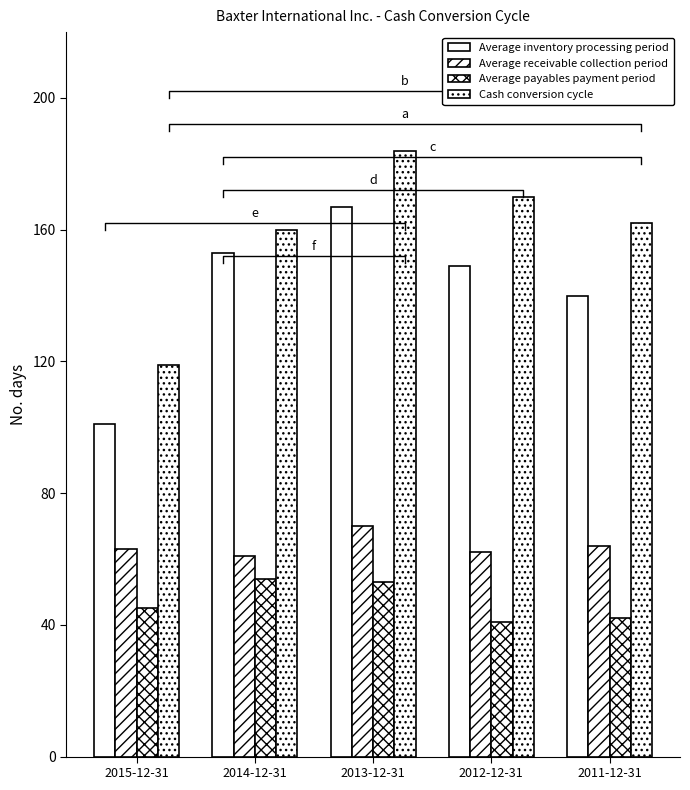

List the series in order of their peak value, lowest first.

Average payables payment period, Average receivable collection period, Average inventory processing period, Cash conversion cycle